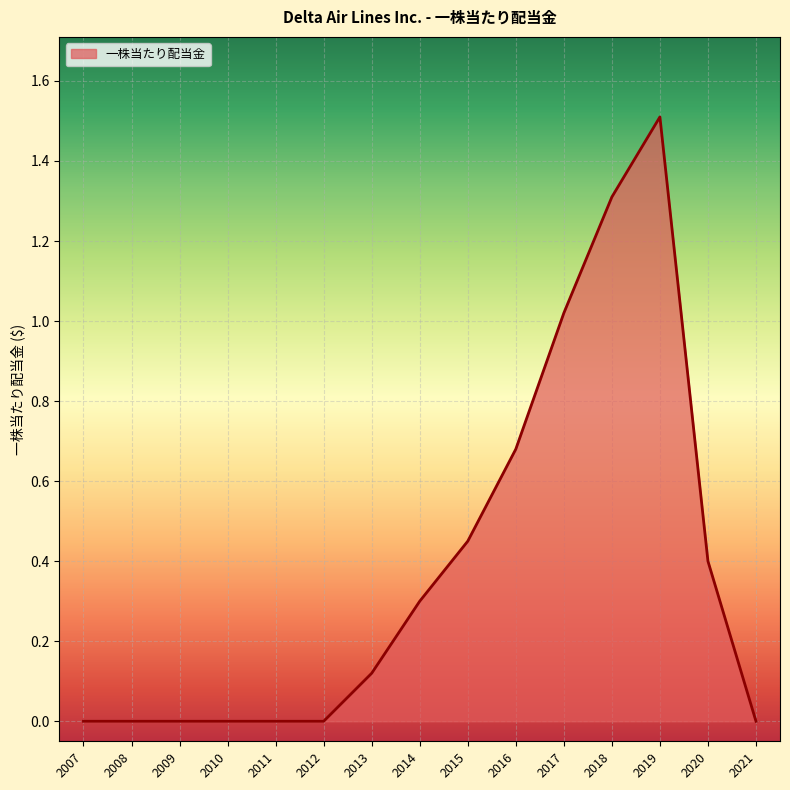

What is the greatest value displayed?

1.5